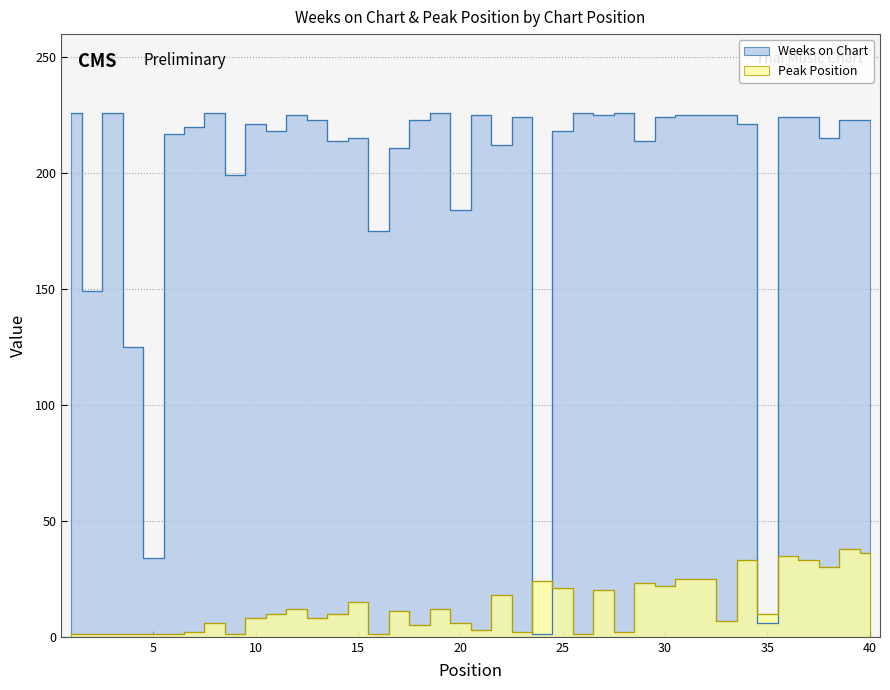

At which category is the sum across all series the highest?

39